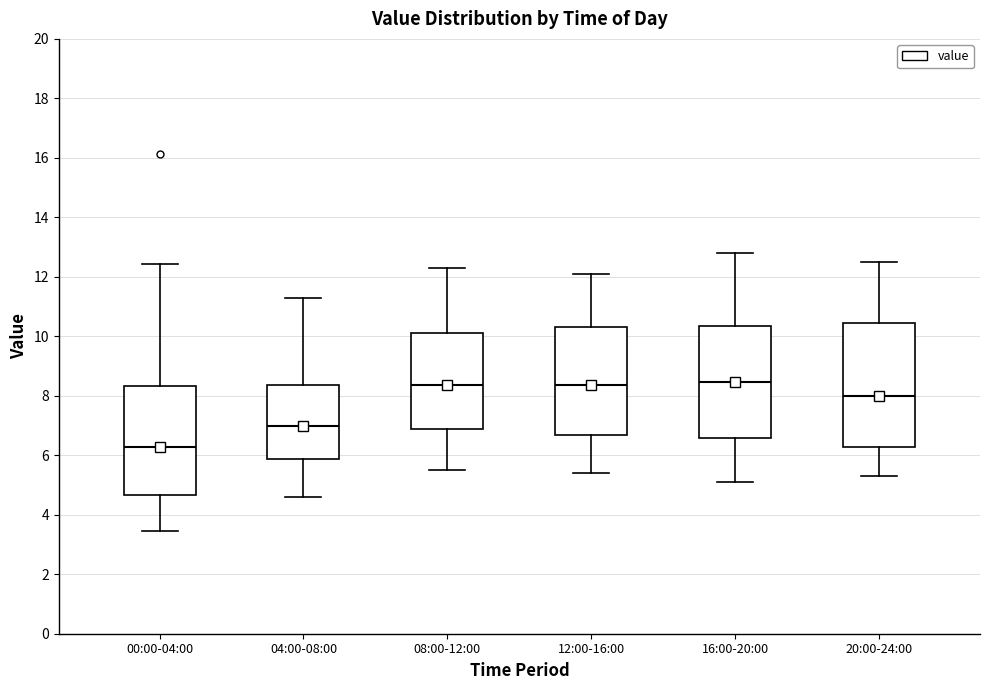

Which box has the lowest median line?

00:00-04:00